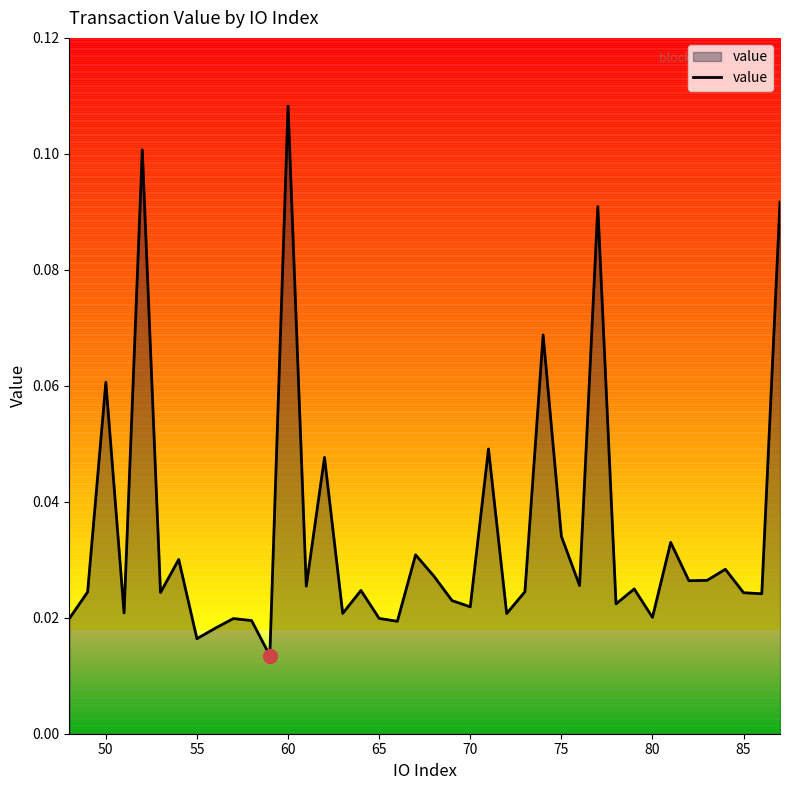

How many points are higher than both their immediate neighbors (excluding endpoints)?

14